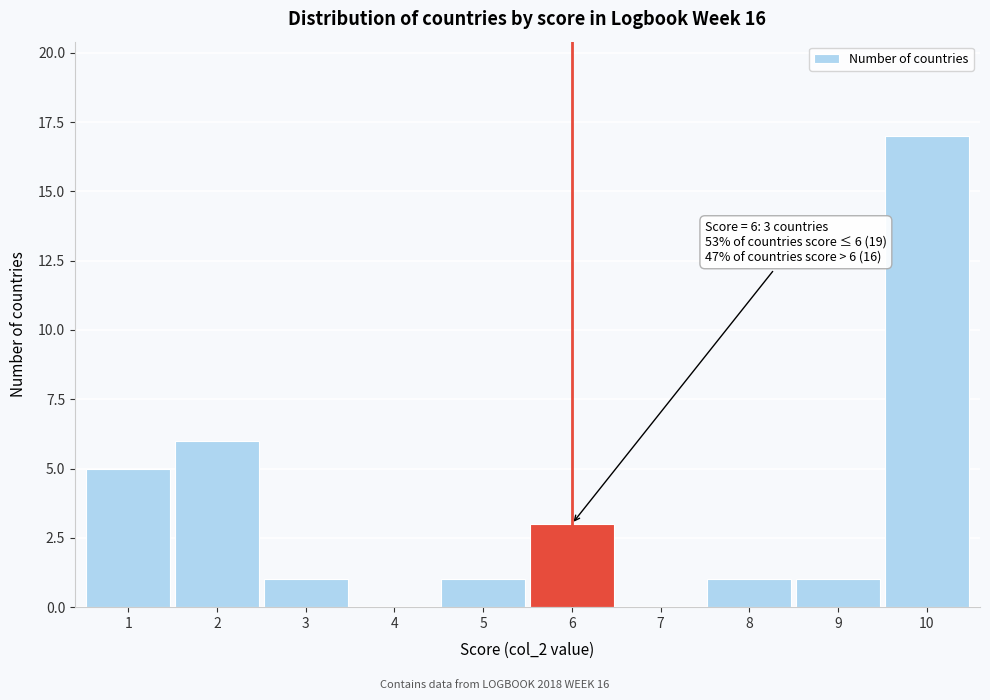

Reading left to right, what are all the values shown in this chart?

1=5	2=6	3=1	4=0	5=1	6=3	7=0	8=1	9=1	10=17